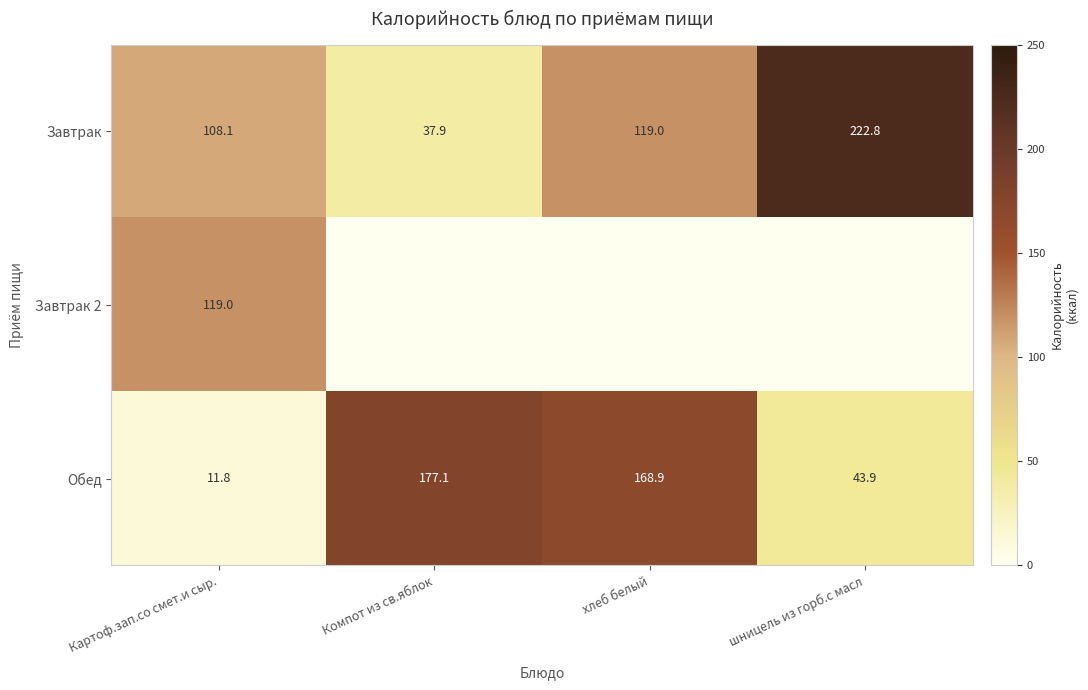

True or false: Завтрак has a value of 119.0 at хлеб белый.

True